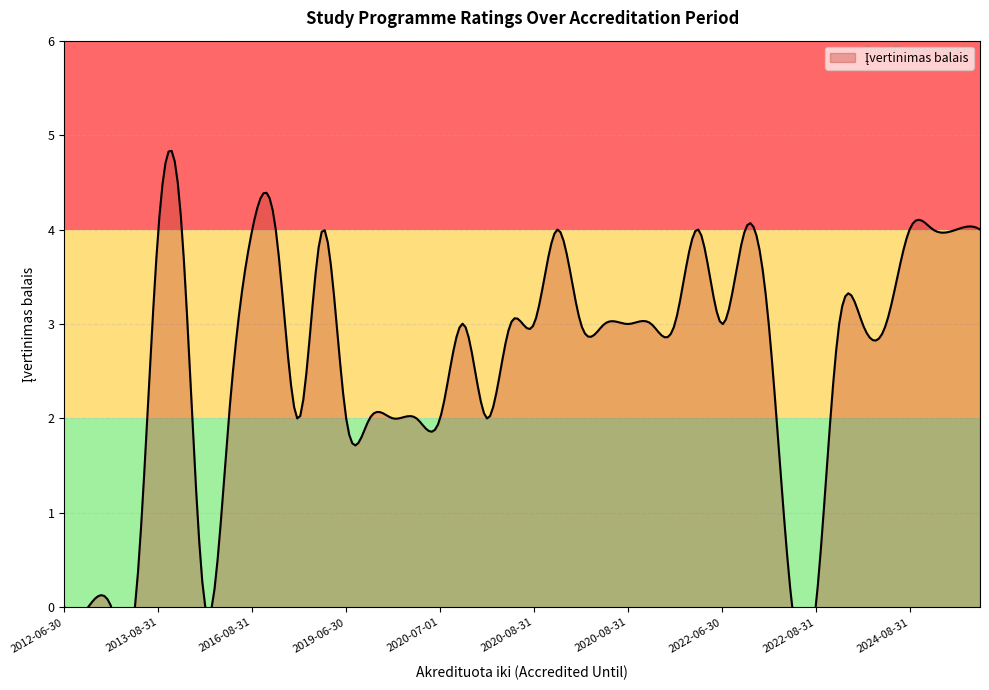

Reading left to right, what are all the values shown in this chart?

0	0	0	2	3	0	3	2	0	0	3	3	3	4	2	2	2	3	3	4	3	4	4	4	4	0	3	4	4	4	4	2	3	2	4	2	4	3	3	3